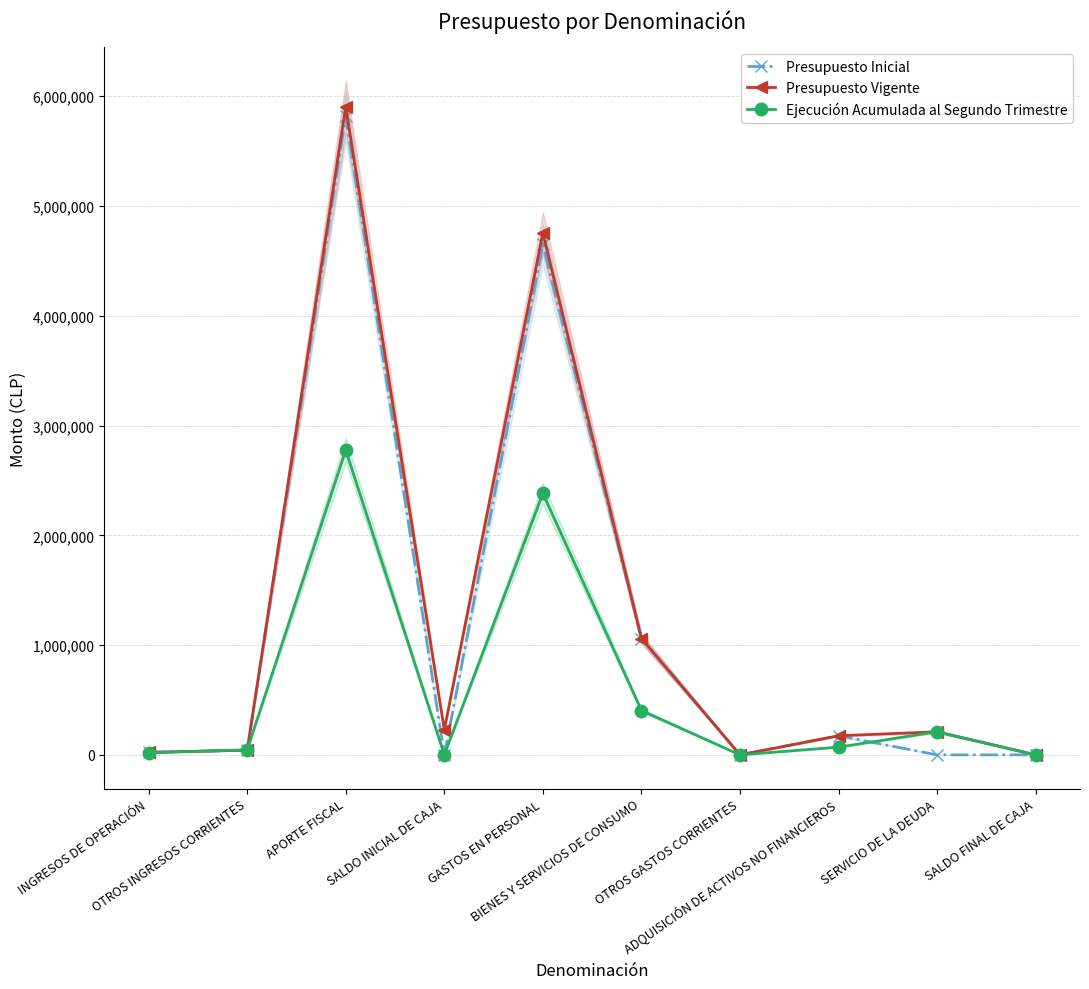

How many lines are shown in the chart?

3